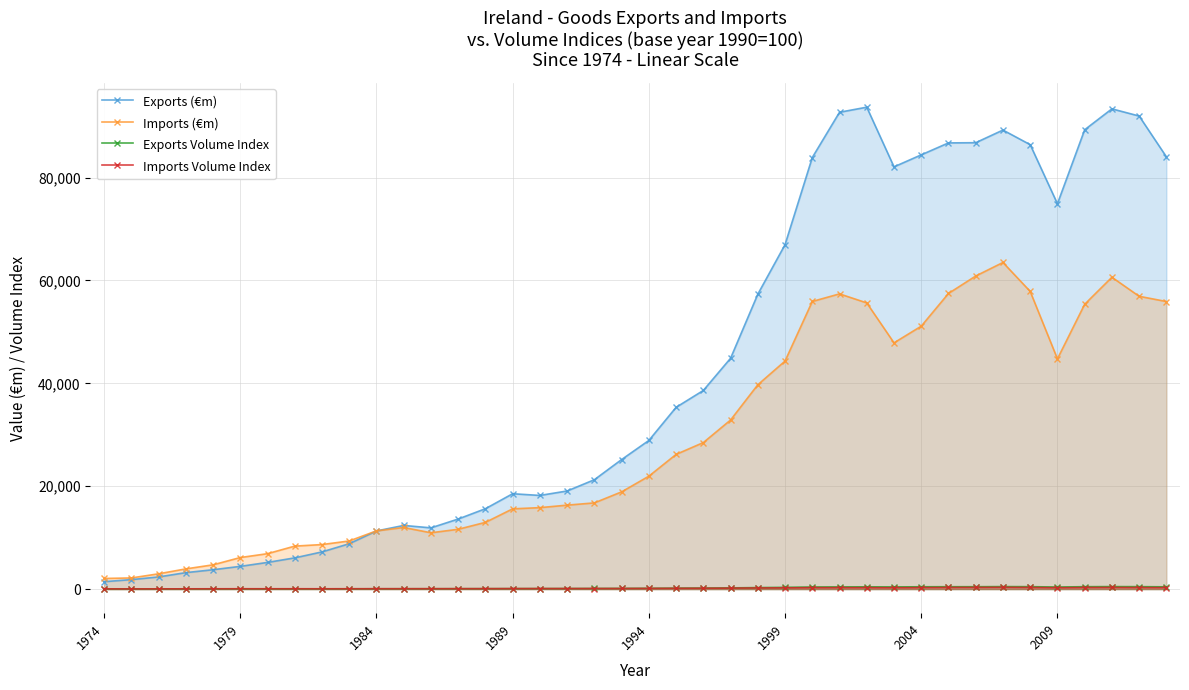

The value of Imports Volume Index at 22 is 160.9. True or false?

True